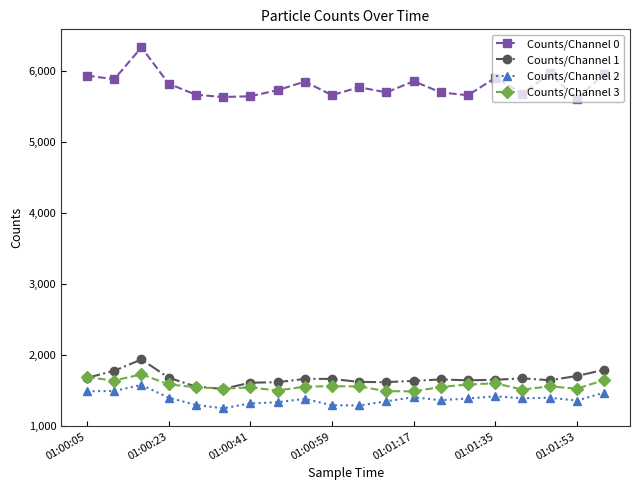

Which series has the largest range (max minus min)?

Counts/Channel 0